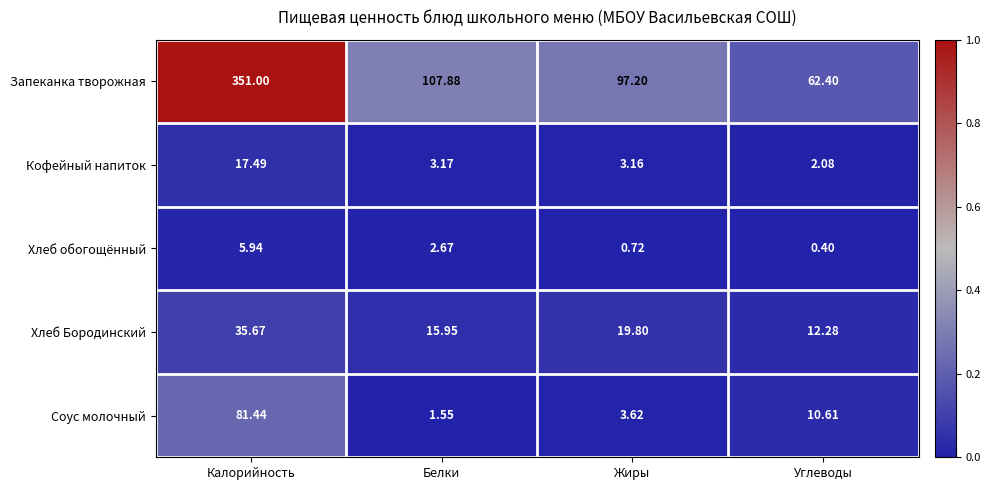

Count the number of data series in this chart.

5